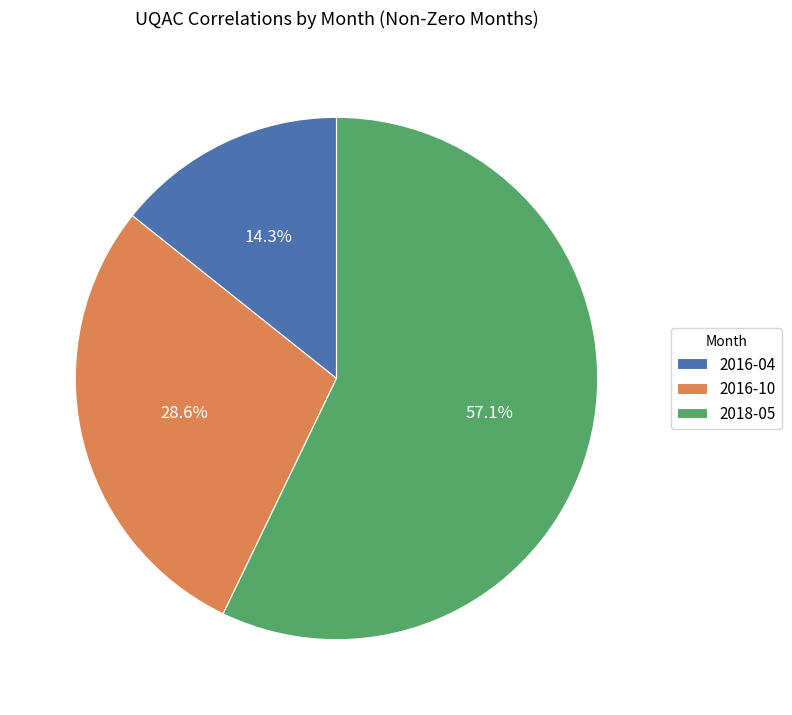

How many slices are in this pie chart?

3